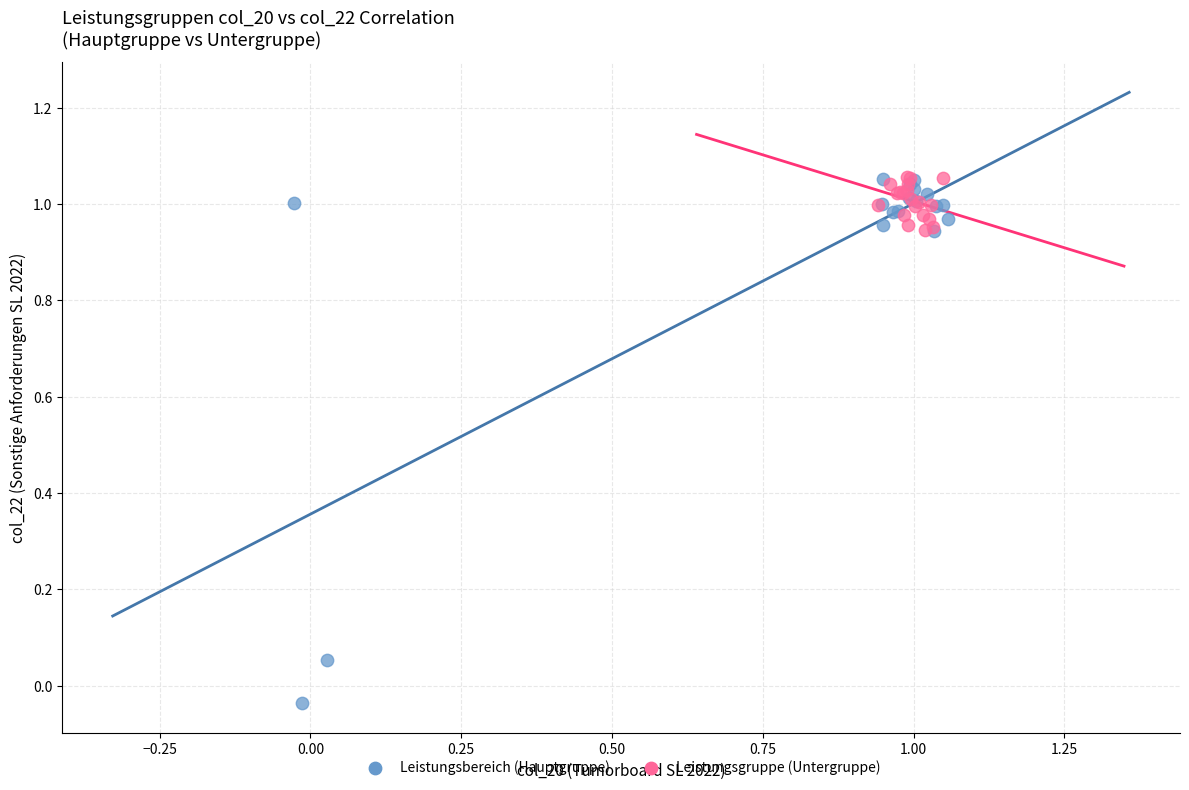

What are all the series names shown in the legend?

Leistungsbereich (Hauptgruppe), Leistungsgruppe (Untergruppe)